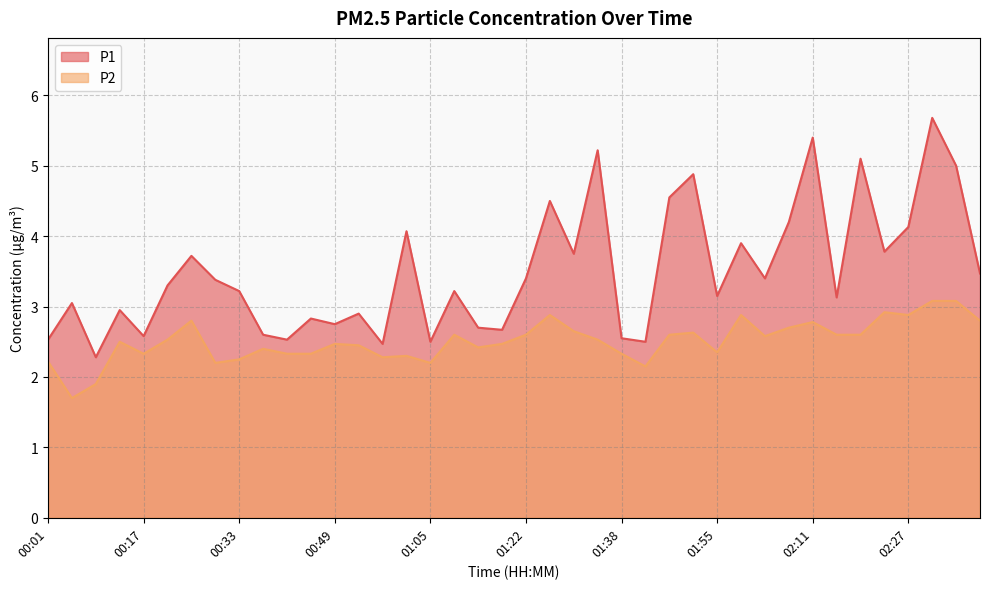

What are all the series names shown in the legend?

P1, P2